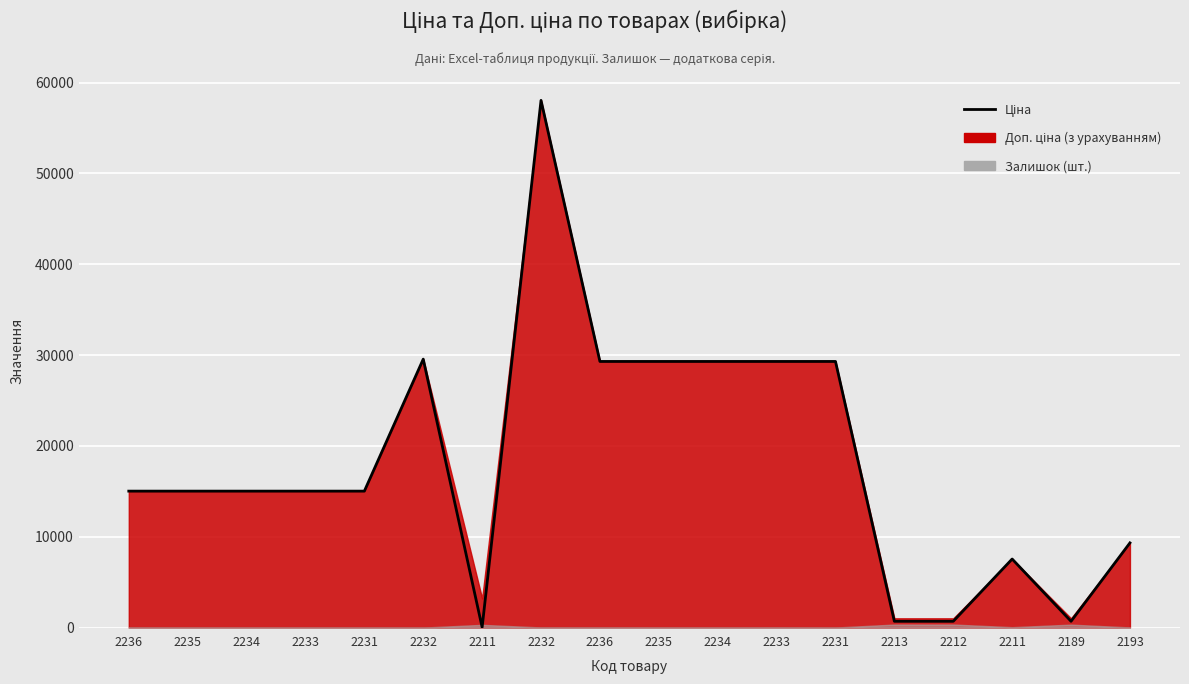

What is the change in value from 2236 to 2193?

-19973.5